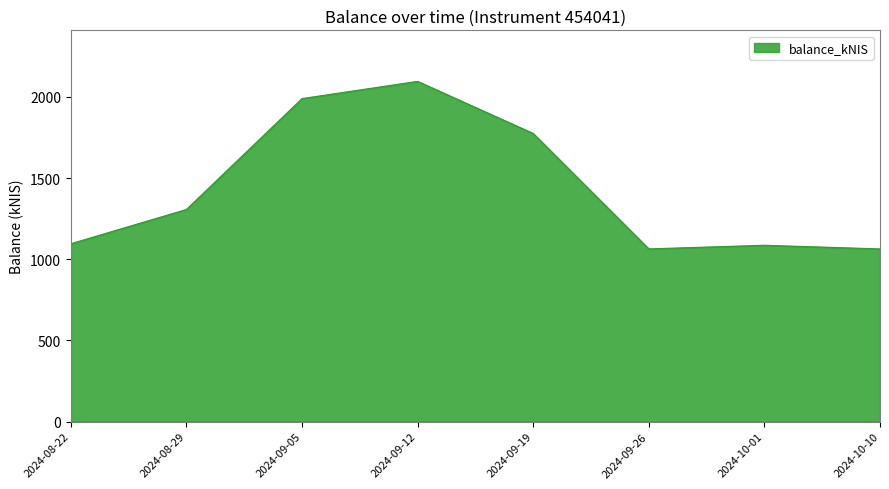

How many interior local valleys (lower than both neighbors) does the data have?

1